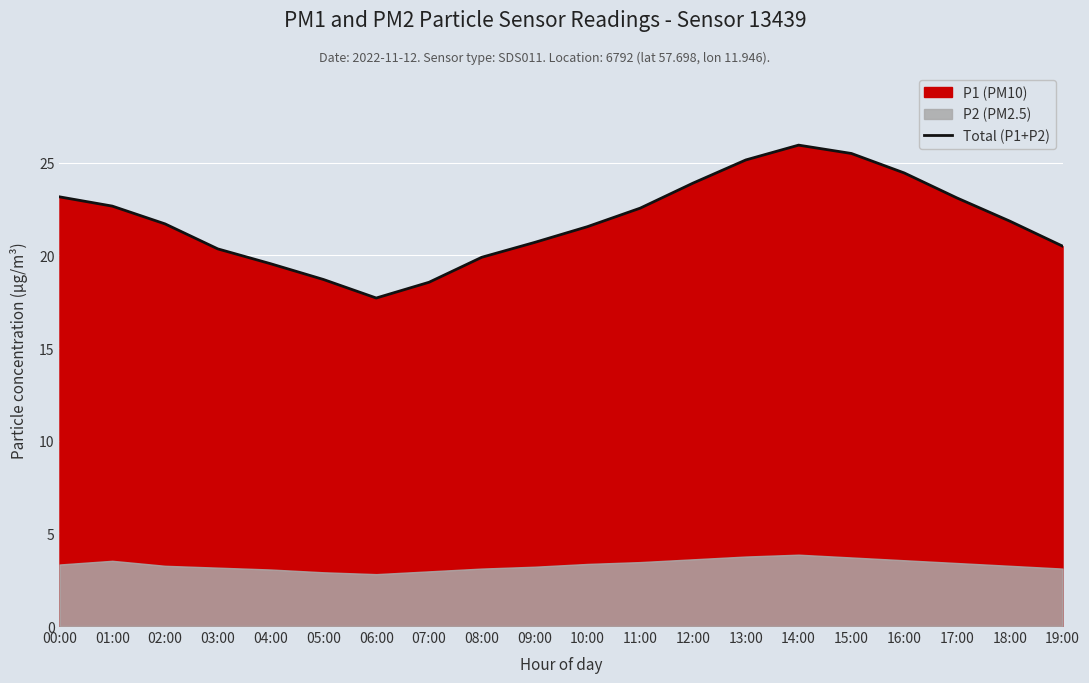

What is the sum of all values?

437.5